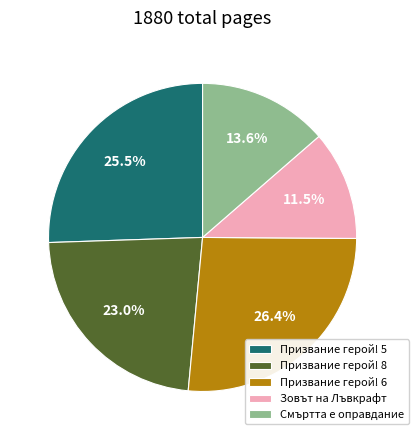

Which slice is the largest?

Призвание герой! 6